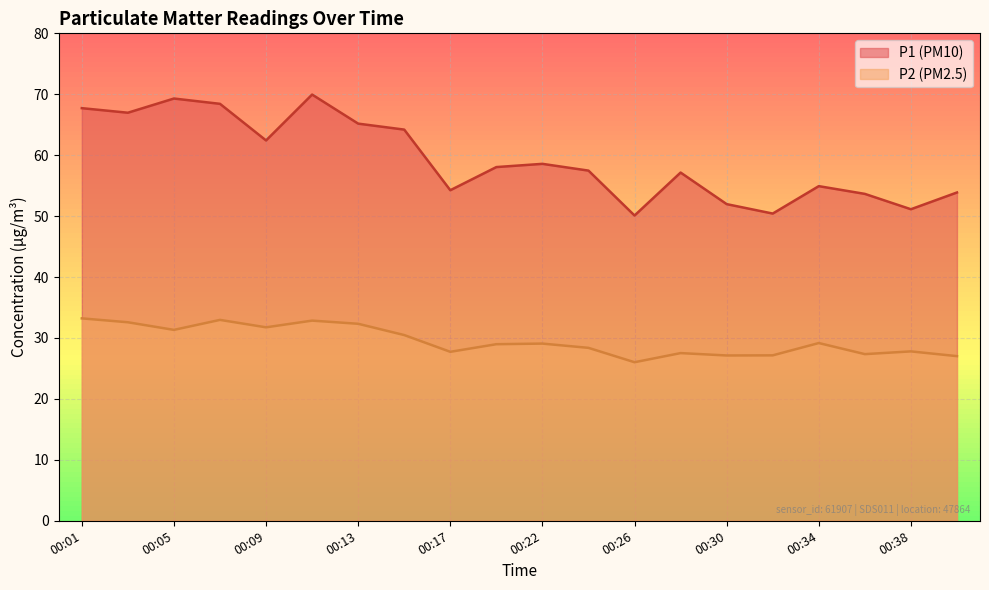

True or false: P1_line has more than 1 points higher than both neighbors.

True